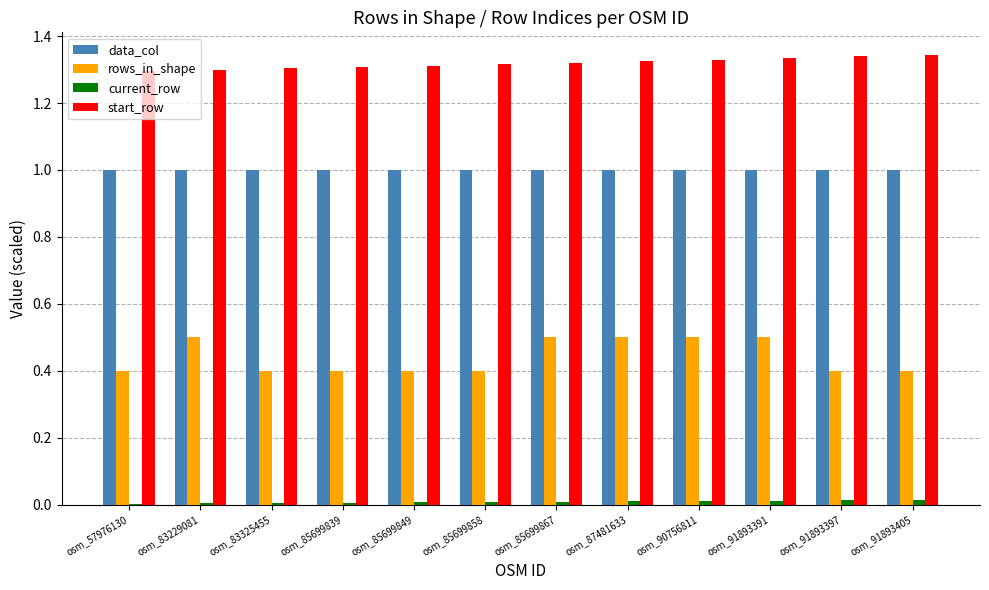

Which series has the largest total across all categories?

start_row